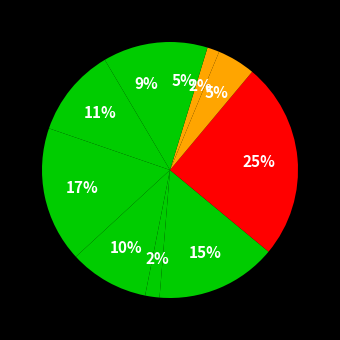

How many slices are in this pie chart?

10